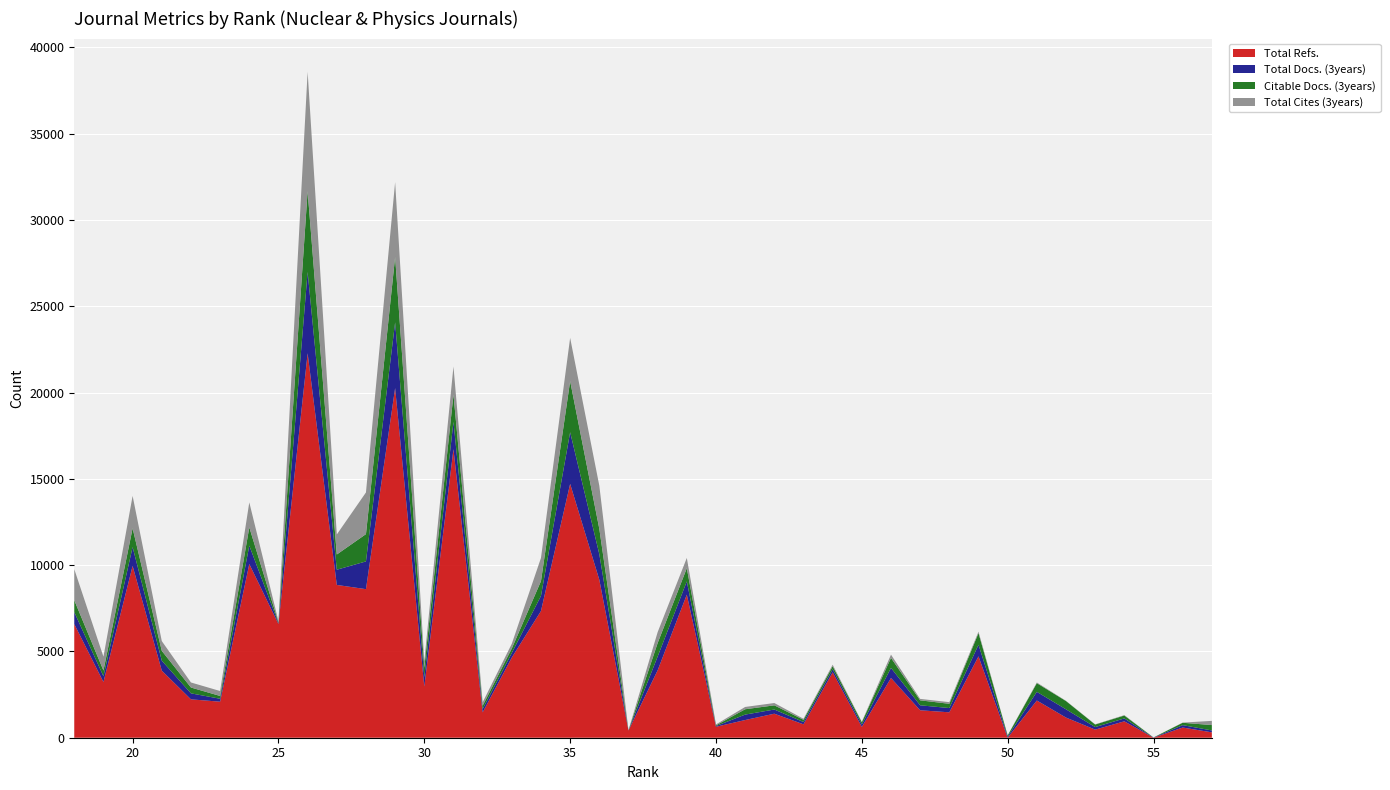

Reading left to right, transcribe all the data shown in this chart.

Total Refs.: 57=312	56=591	55=0	54=950	53=470	52=1168	51=2157	50=0	49=4716	48=1473	47=1590	46=3461	45=625	44=3790	43=777	42=1392	41=1025	40=634	39=8291	38=3906	37=417	36=9157	35=14711	34=7343	33=4648	32=1467	31=16724	30=2965	29=20263	28=8610	27=8854	26=22281	25=6587	24=10068	23=2088	22=2224	21=3890	20=9957	19=3229	18=6586
Total Docs. (3years): 57=110	56=138	55=9	54=168	53=147	52=478	51=502	50=66	49=672	48=246	47=289	46=586	45=142	44=178	43=132	42=243	41=315	40=42	39=767	38=798	37=8	36=1482	35=2992	34=876	33=262	32=194	31=1580	30=546	29=3812	28=1607	27=882	26=4713	25=52	24=1063	23=170	22=347	21=576	20=1091	19=333	18=692
Citable Docs. (3years): 57=311	56=138	55=5	54=168	53=147	52=478	51=502	50=66	49=672	48=246	47=288	46=580	45=131	44=177	43=131	42=242	41=310	40=41	39=765	38=782	37=7	36=1469	35=2961	34=856	33=261	32=194	31=1579	30=546	29=3786	28=1582	27=882	26=4682	25=52	24=1059	23=162	22=339	21=569	20=1087	19=332	18=690
Total Cites (3years): 57=244	56=8	55=0	54=23	53=12	52=13	51=39	50=8	49=83	48=96	47=83	46=187	45=27	44=84	43=58	42=134	41=133	40=53	39=595	38=631	37=7	36=2499	35=2505	34=1344	33=276	32=196	31=1629	30=378	29=4334	28=2415	27=1159	26=6910	25=64	24=1448	23=286	22=292	21=566	20=1877	19=802	18=1797